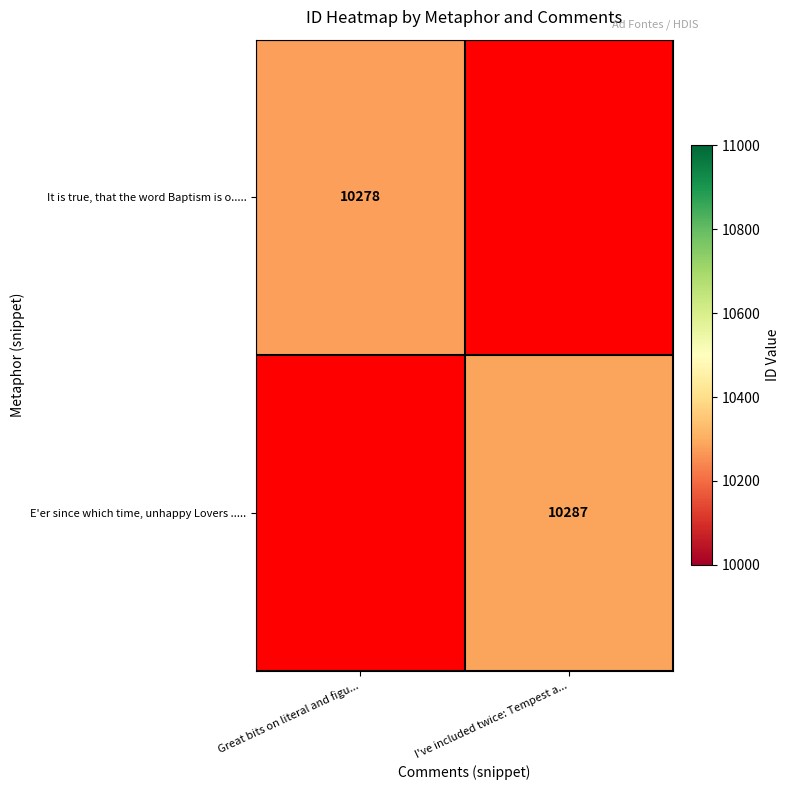

Is the value of It is true, that the word Baptism is o..... at Great bits on literal and figu... greater than the value of E'er since which time, unhappy Lovers ..... at I've included twice: Tempest a...?

No